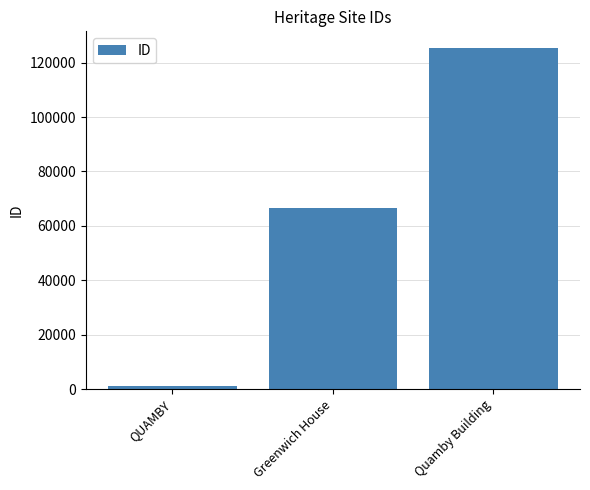

What is the minimum value shown in the chart?

1160